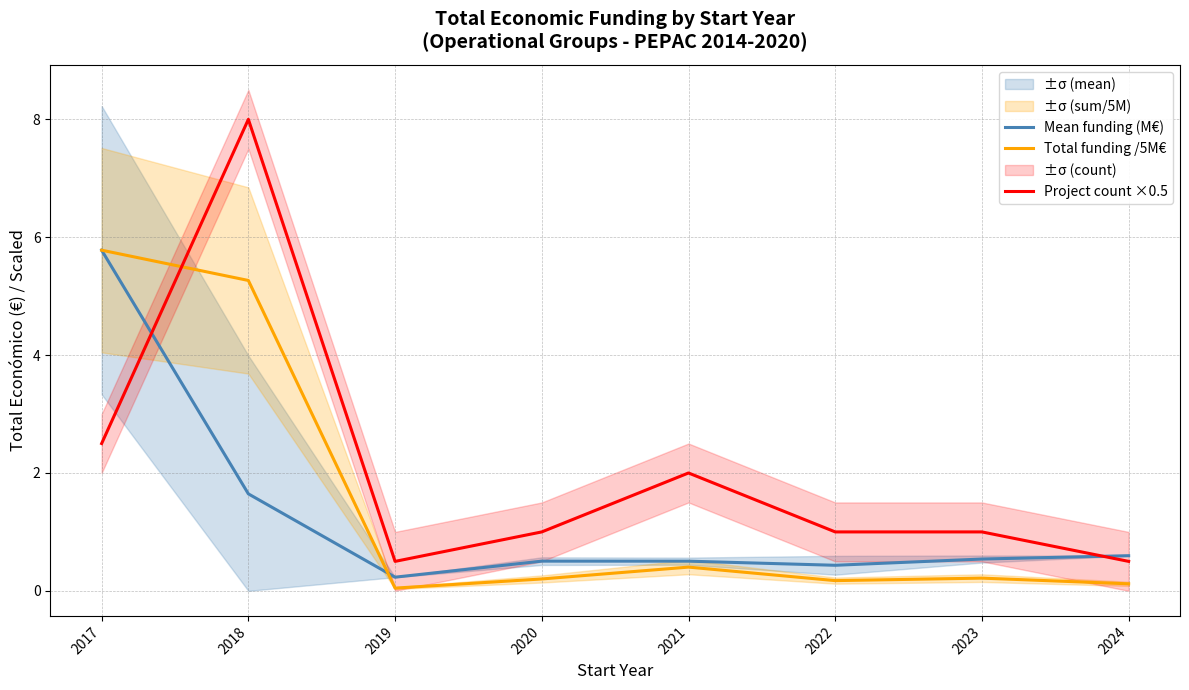

What is the value of the Project count ×0.5 point at the 5th from the left?

2.0